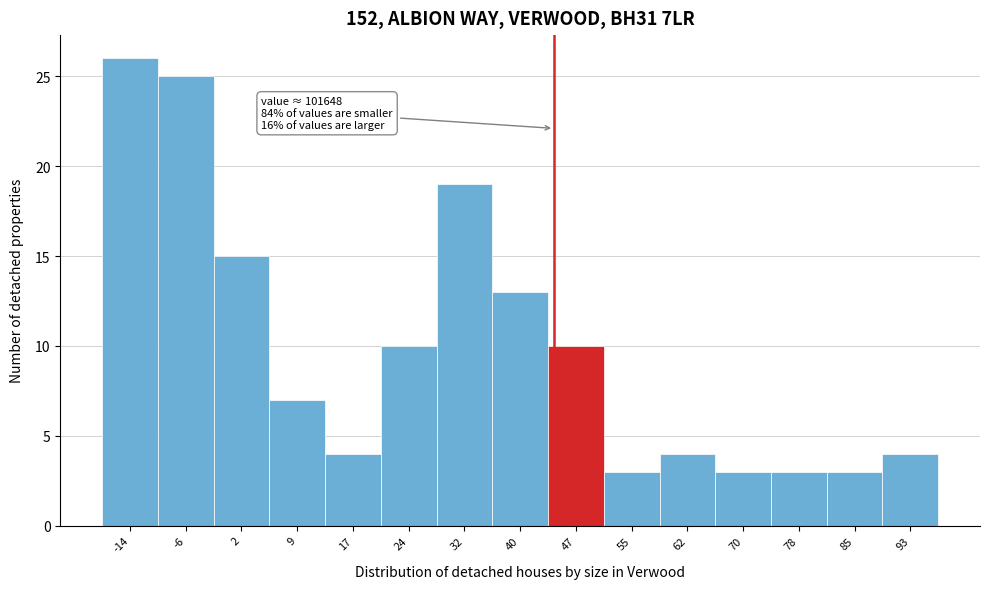

Reading left to right, transcribe all the data shown in this chart.

26	25	15	7	4	10	19	13	10	3	4	3	3	3	4